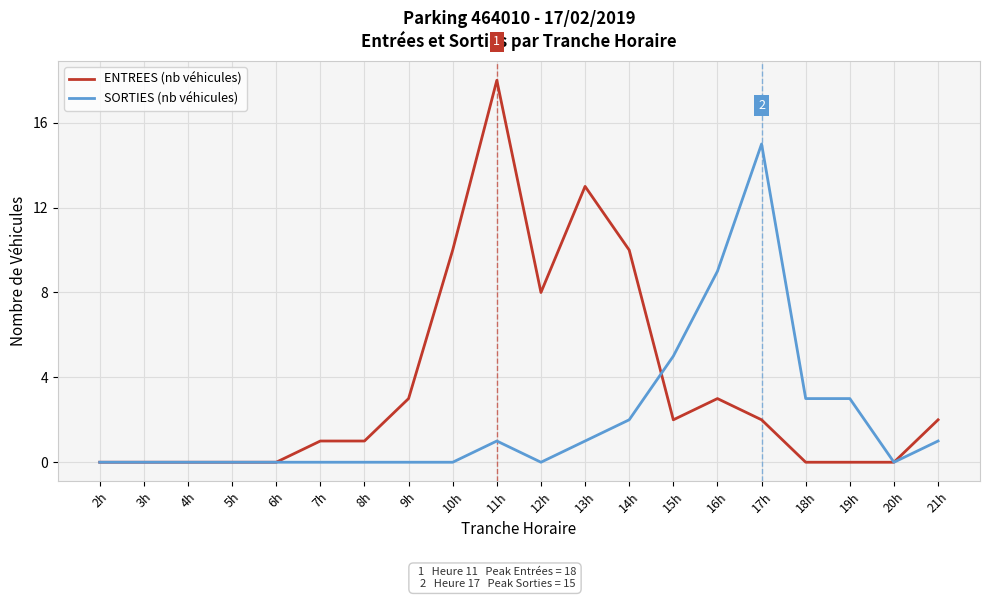

Which series has the largest total across all categories?

ENTREES (nb véhicules)